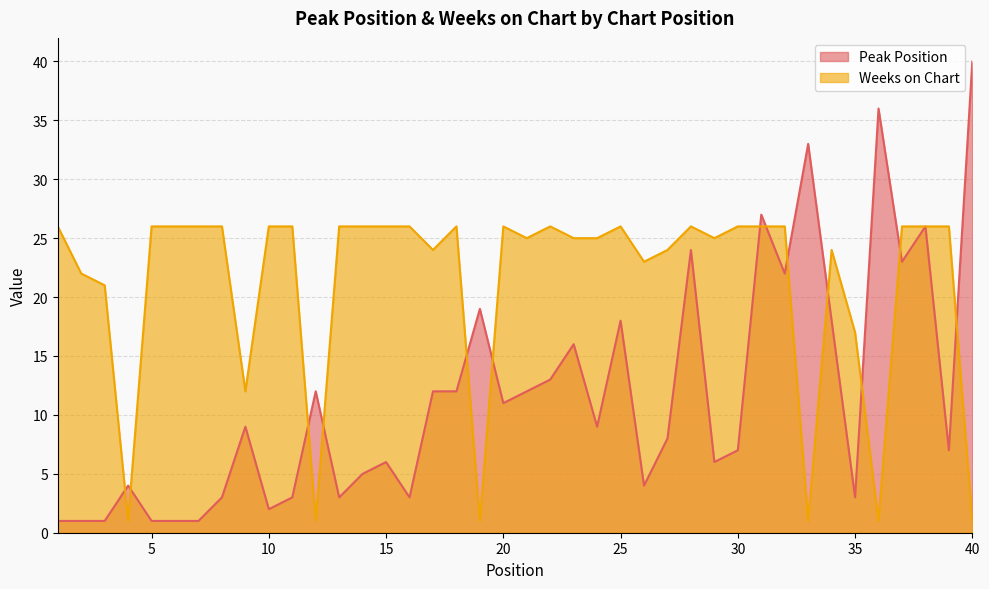

Reading right to left, what are all the values shown in this chart?

Peak Position: 40	7	26	23	36	3	18	33	22	27	7	6	24	8	4	18	9	16	13	12	11	19	12	12	3	6	5	3	12	3	2	9	3	1	1	1	4	1	1	1
Weeks on Chart: 1	26	26	26	1	17	24	1	26	26	26	25	26	24	23	26	25	25	26	25	26	1	26	24	26	26	26	26	1	26	26	12	26	26	26	26	1	21	22	26